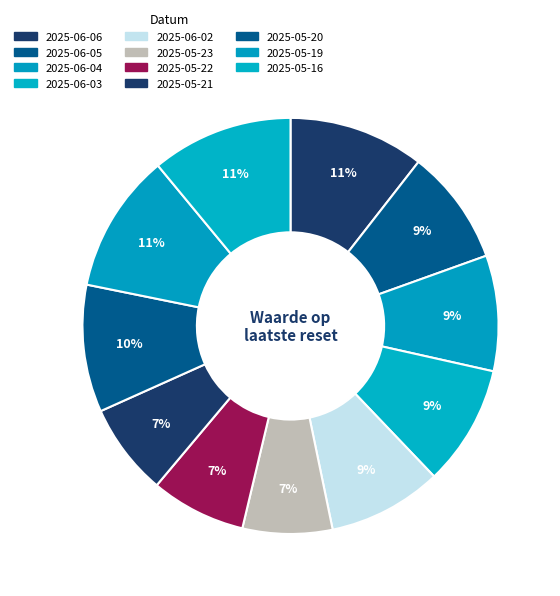

Count the number of slices in the pie.

11